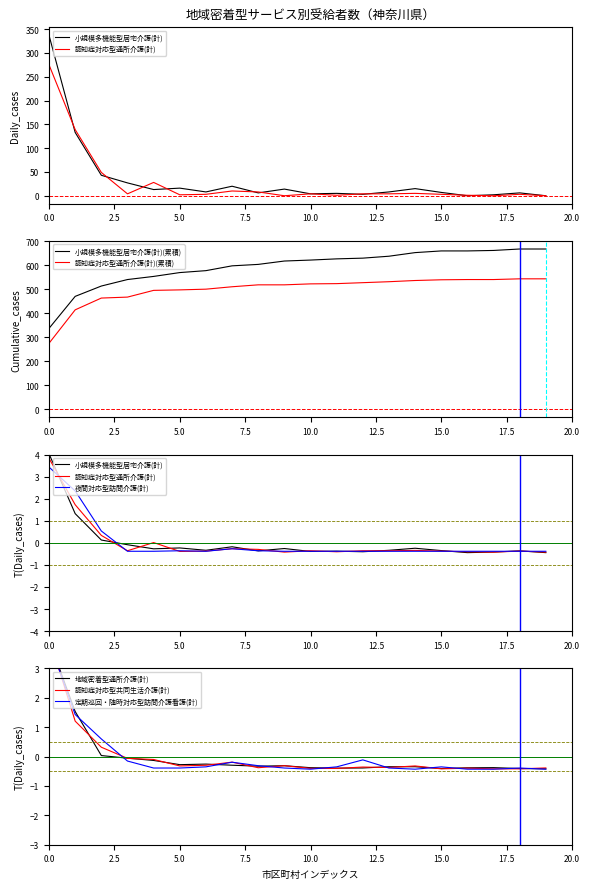

Is it true that 認知症対応型通所介護(計)(累積) equals 539 at 15.0?

True